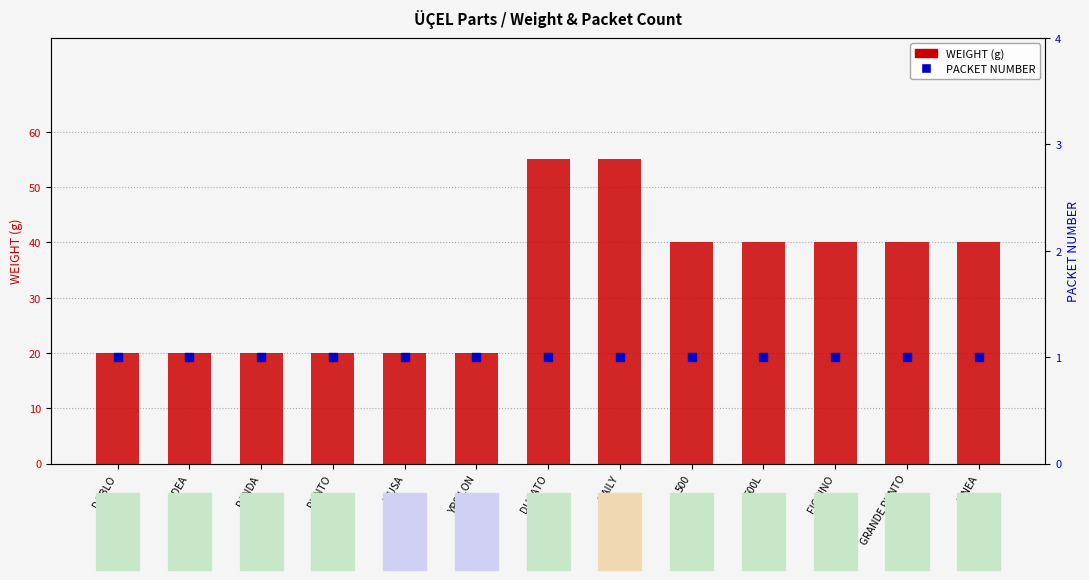

Which series has the largest total across all categories?

WEIGHT